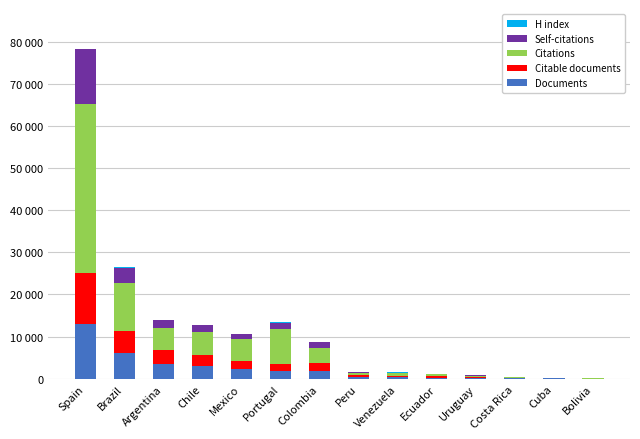

Are the bars horizontal?

No